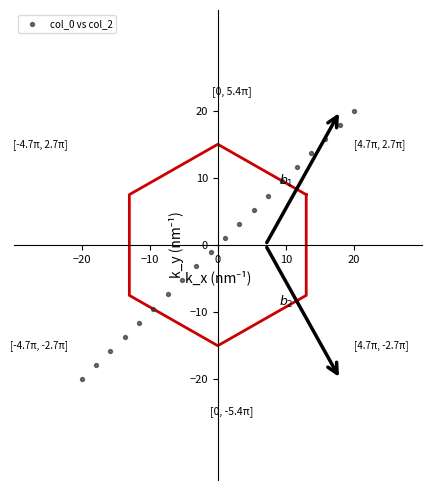

What is the range of X values (max minus min)?

40.0